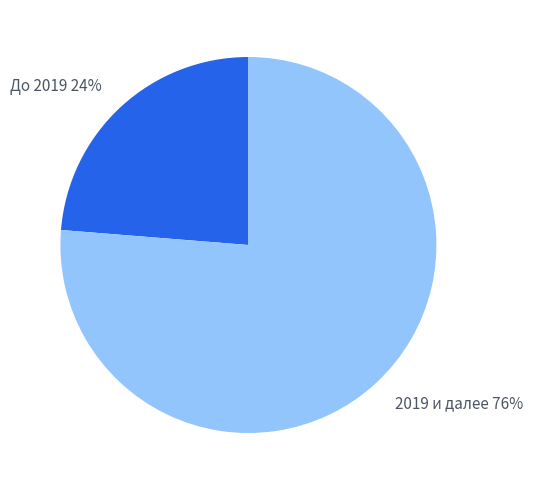

True or false: 2019 и далее accounts for 76% of the total.

True